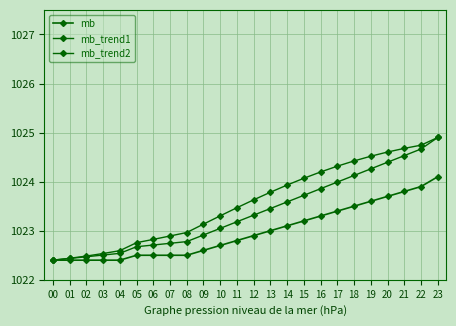

How many lines are shown in the chart?

3